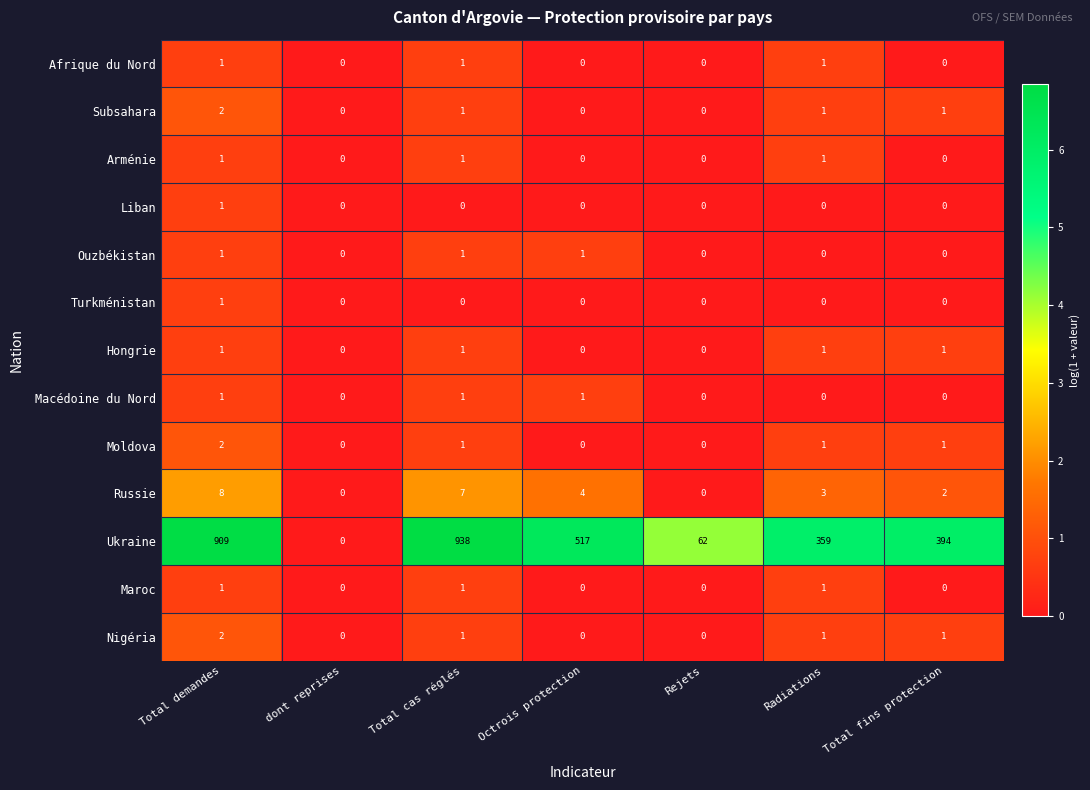

How many distinct data groups are displayed?

13